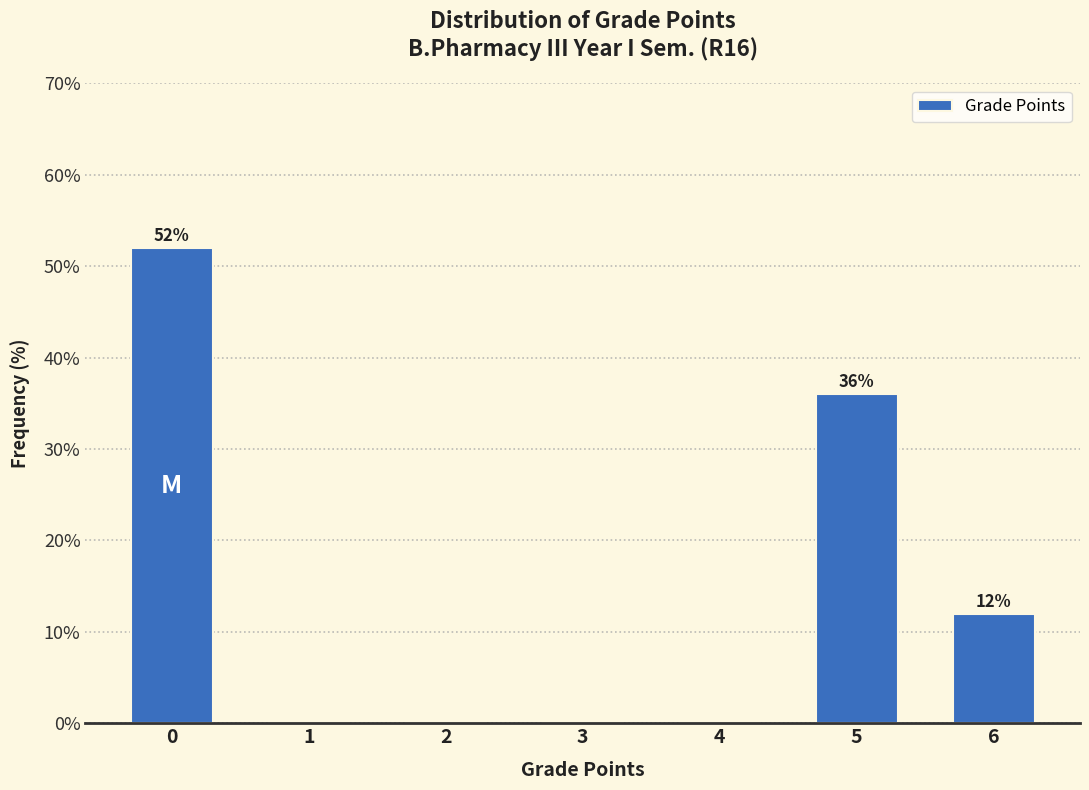

Reading right to left, transcribe all the data shown in this chart.

6=12	5=36	4=0	3=0	2=0	1=0	0=52